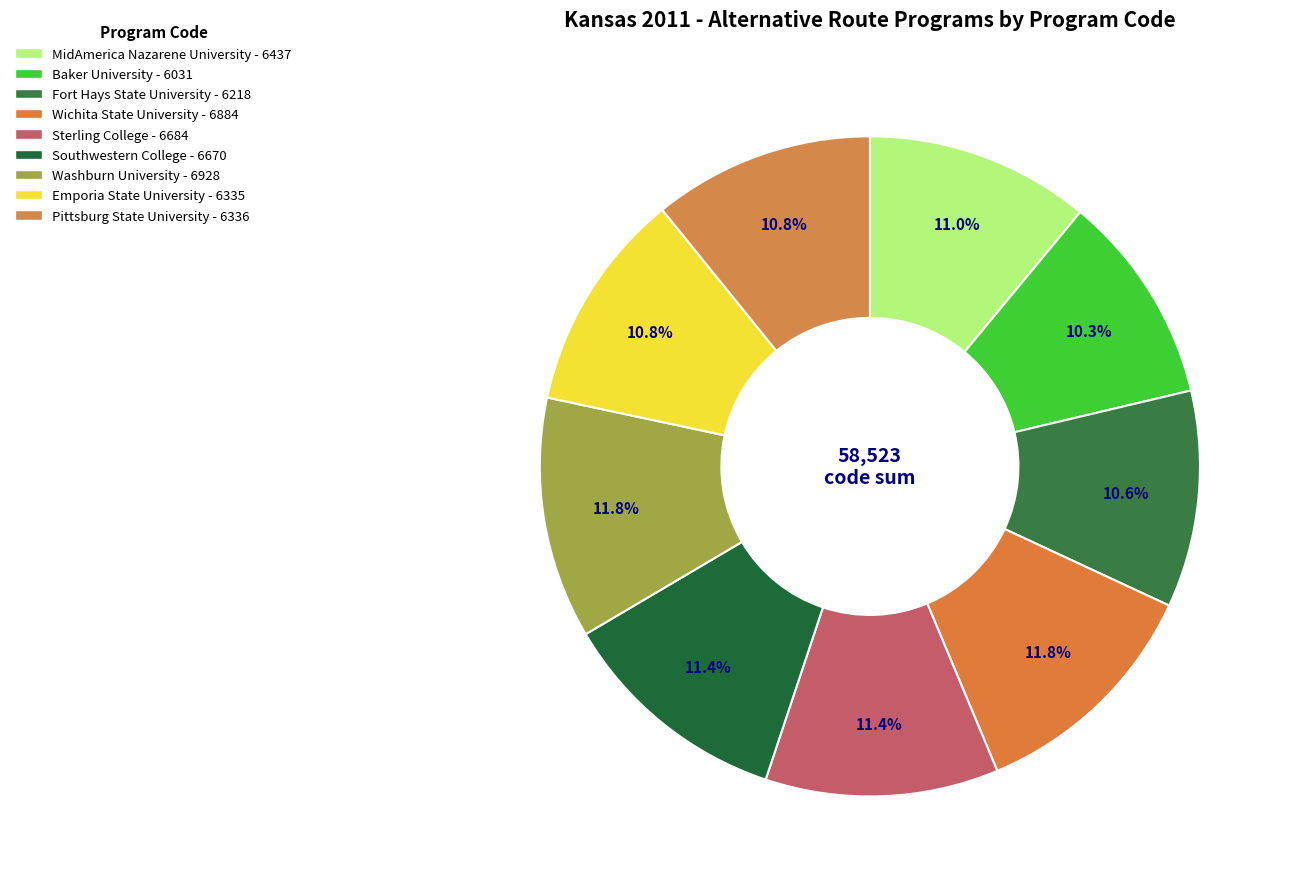

Does any single category account for the majority?

No